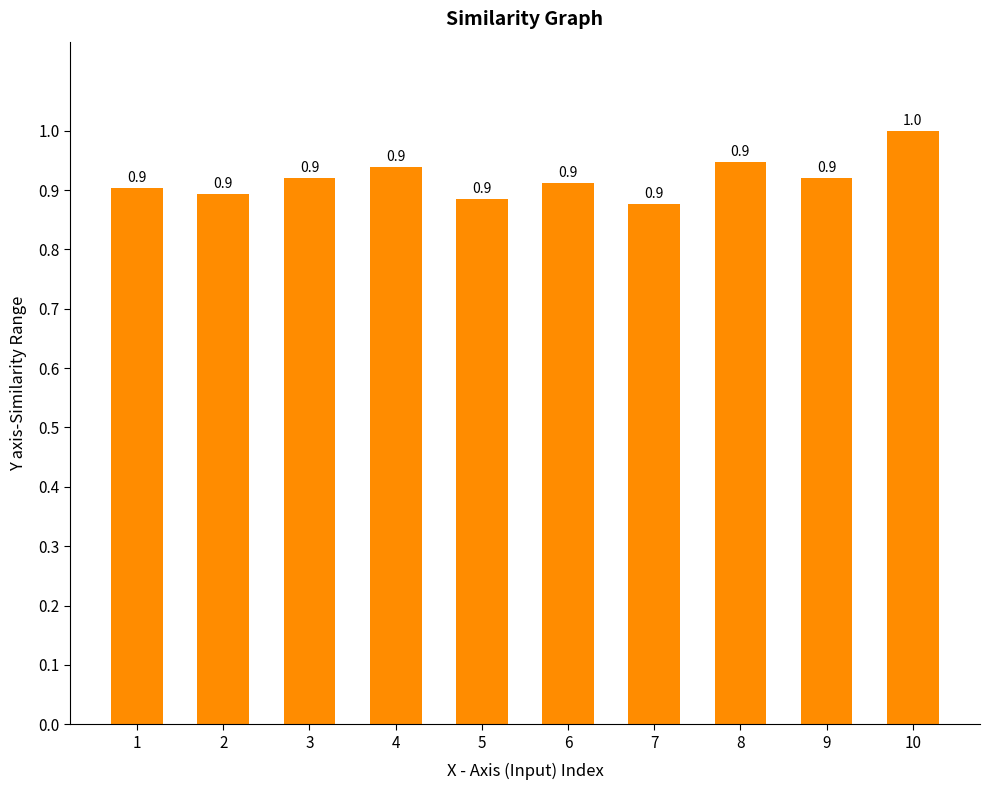

Does the chart contain stacked bars?

No